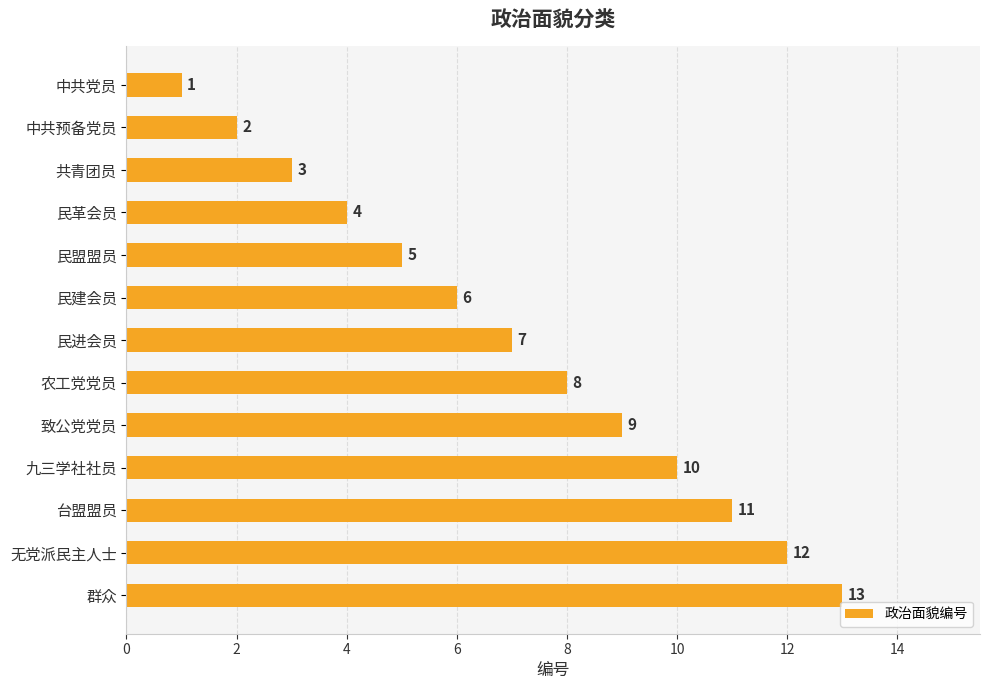

What is the average value?

7